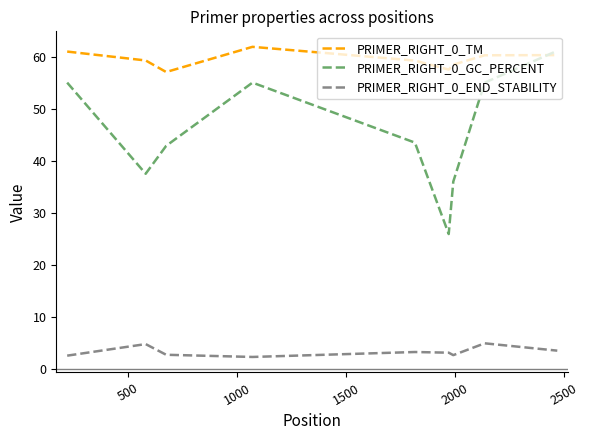

True or false: PRIMER_RIGHT_0_END_STABILITY and PRIMER_RIGHT_0_TM intersect in this chart.

False